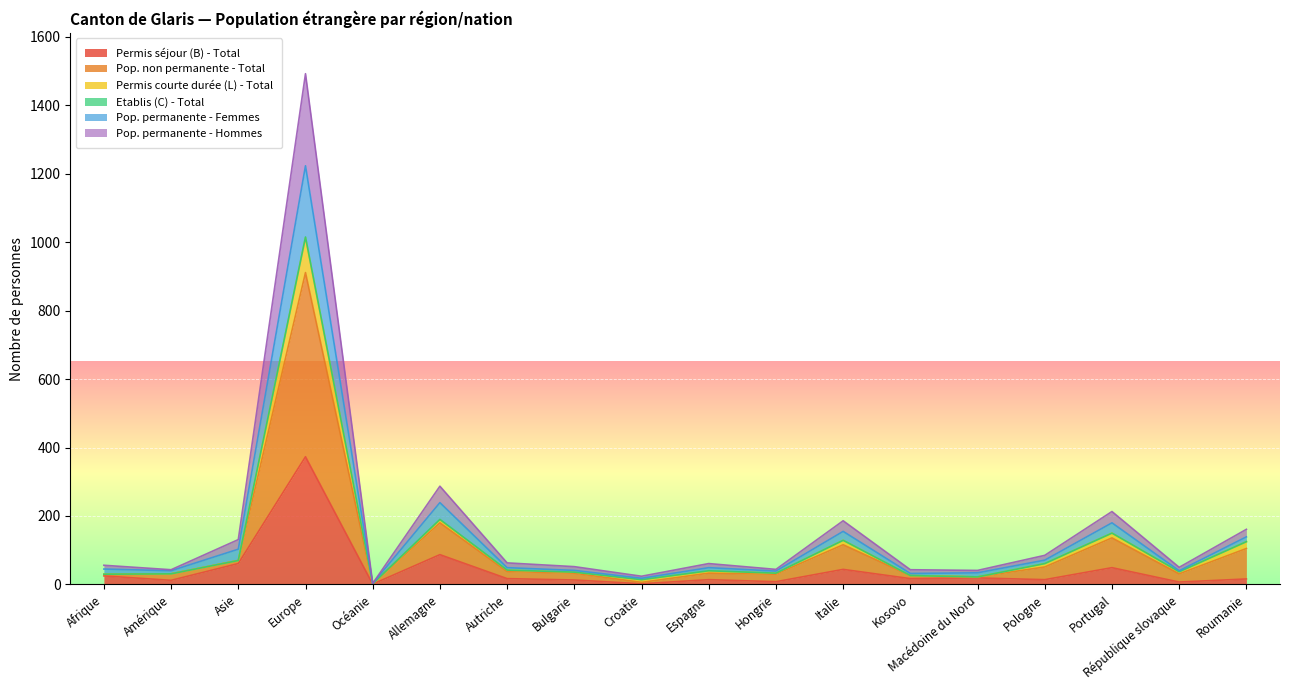

Is the value of Permis courte durée (L) - Total at Roumanie greater than the value of Pop. permanente - Hommes at Kosovo?

Yes